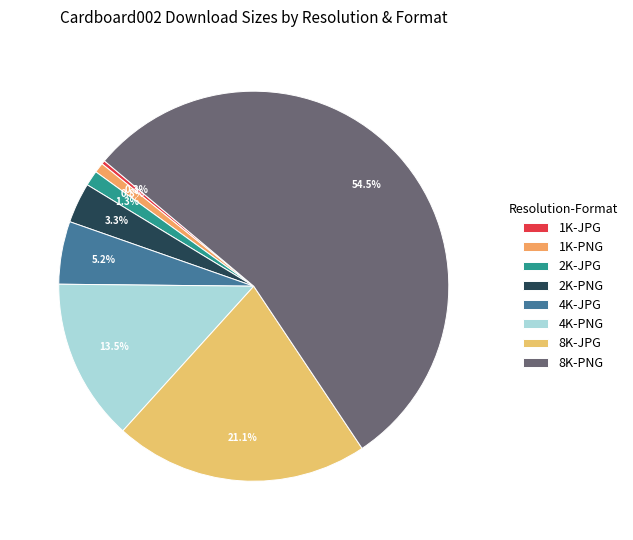

To the nearest percent, what is the difference between the 1K-JPG and 2K-JPG slice percentages?

1%